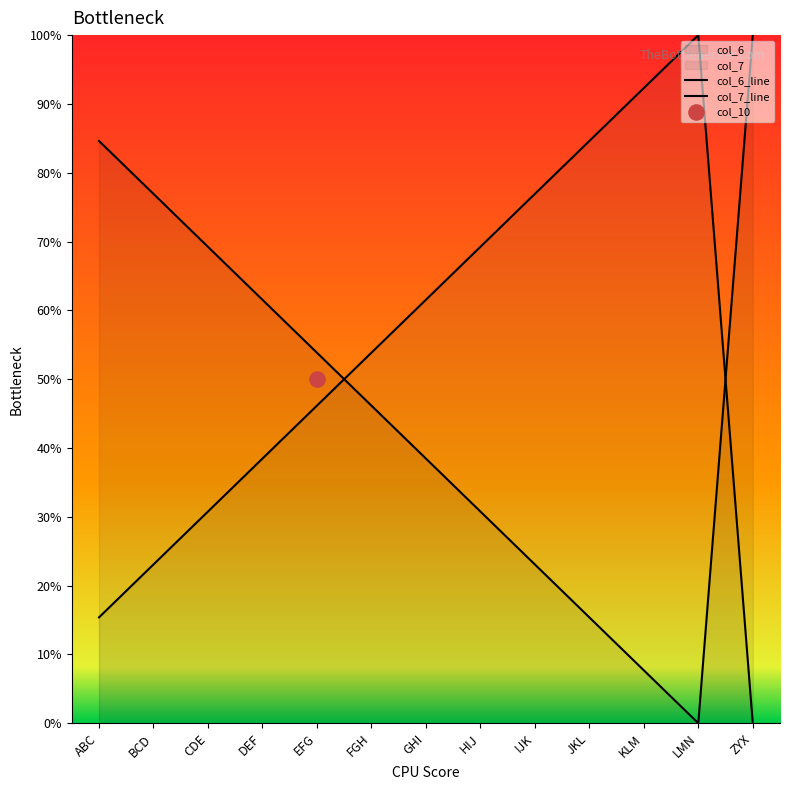

Which series has the largest total across all categories?

col_7_line